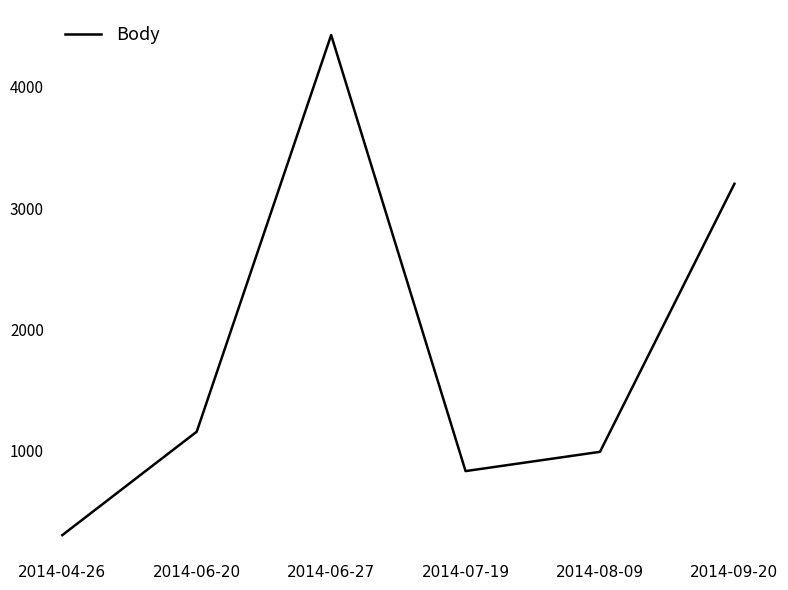

At which category does the chart reach its minimum across all series?

2014-04-26